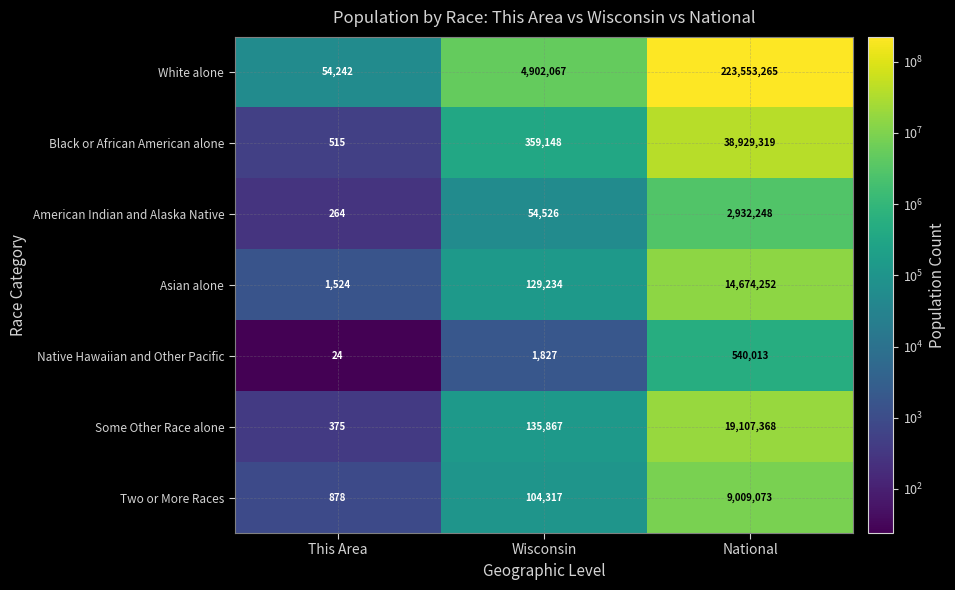

Reading right to left, transcribe all the data shown in this chart.

White alone: 223553265	4902067	54242
Black or African American alone: 38929319	359148	515
American Indian and Alaska Native: 2932248	54526	264
Asian alone: 14674252	129234	1524
Native Hawaiian and Other Pacific: 540013	1827	24
Some Other Race alone: 19107368	135867	375
Two or More Races: 9009073	104317	878